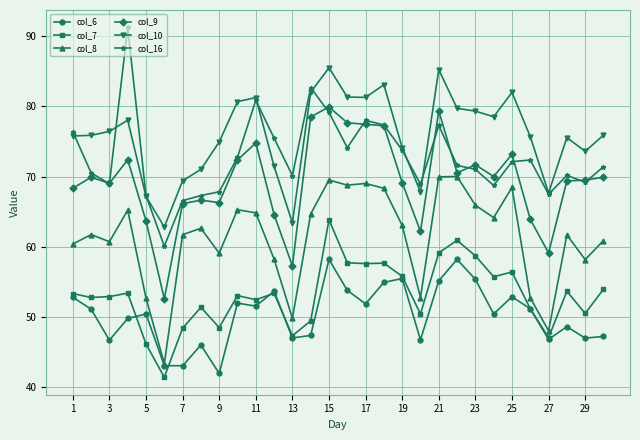

List the series in order of their peak value, highest first.

col_16, col_10, col_9, col_8, col_7, col_6